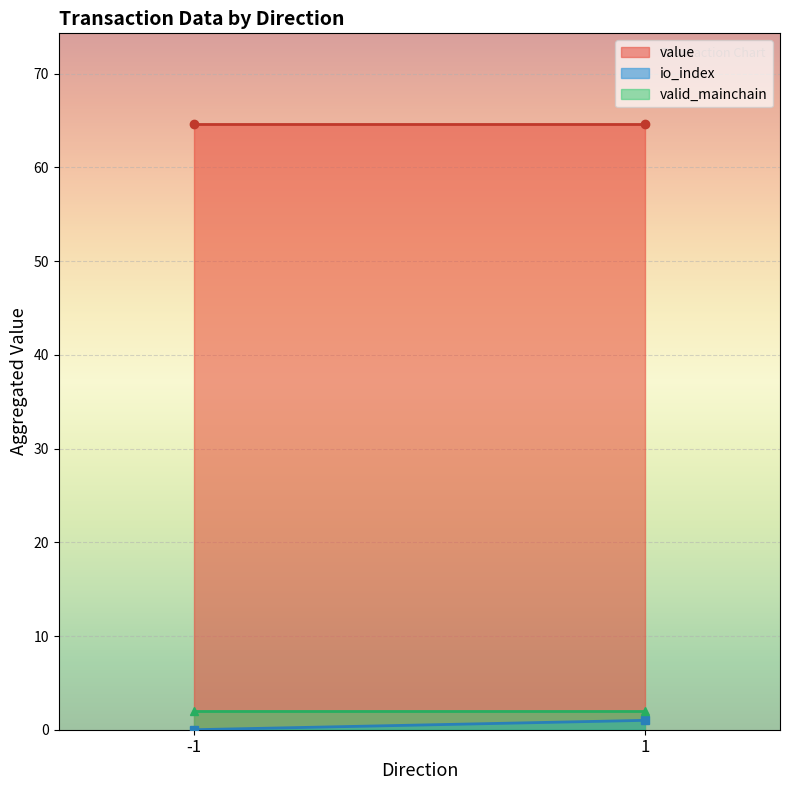

The value of value at -1 is 64.6. True or false?

True